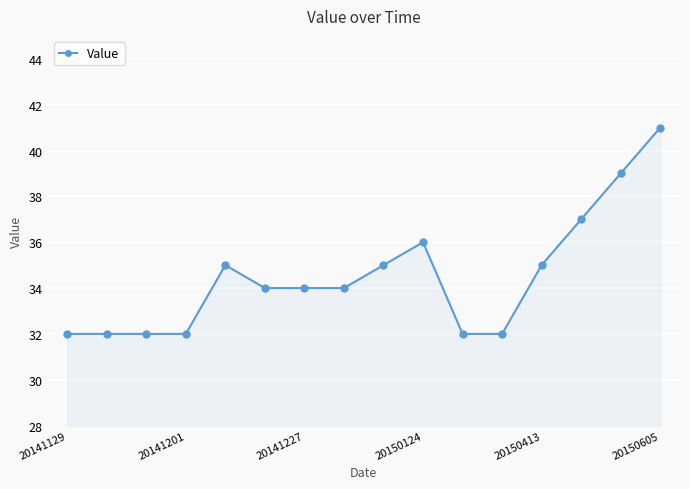

What is the minimum value shown in the chart?

32